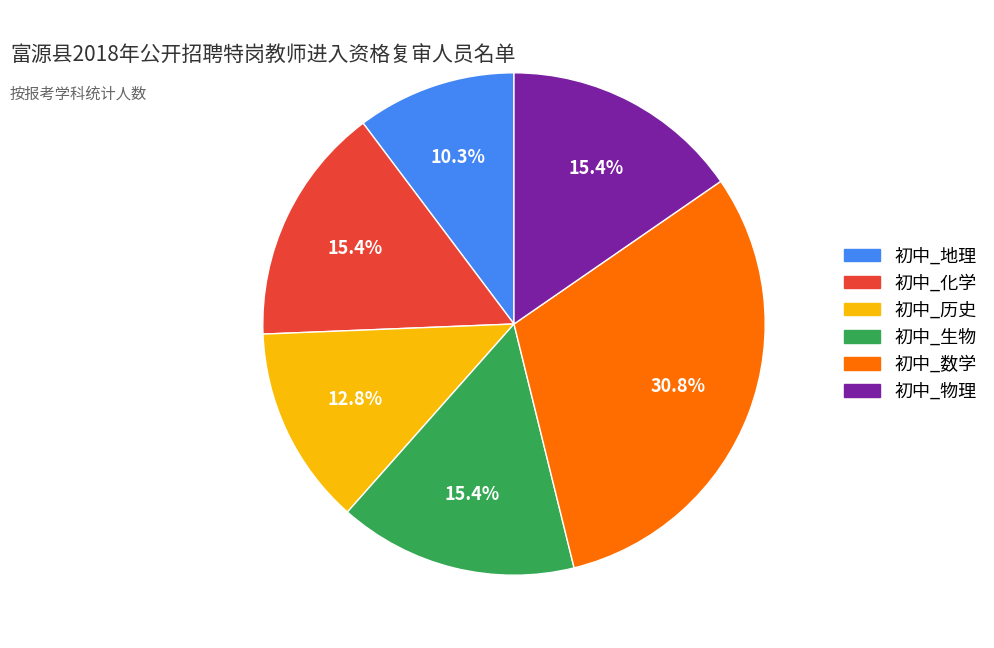

What is the largest slice in the pie chart?

初中_数学